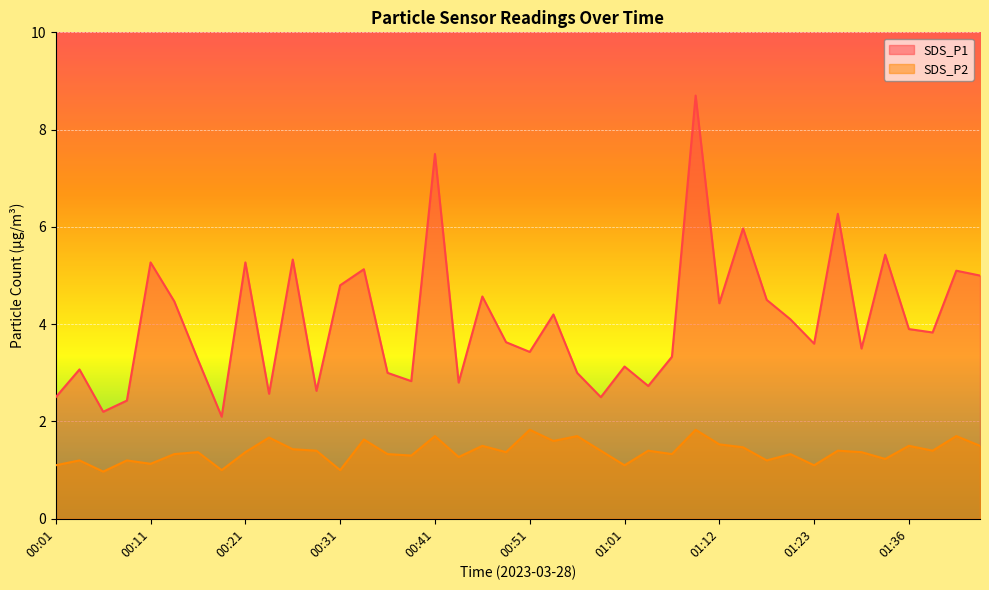

How many series are shown in this chart?

2